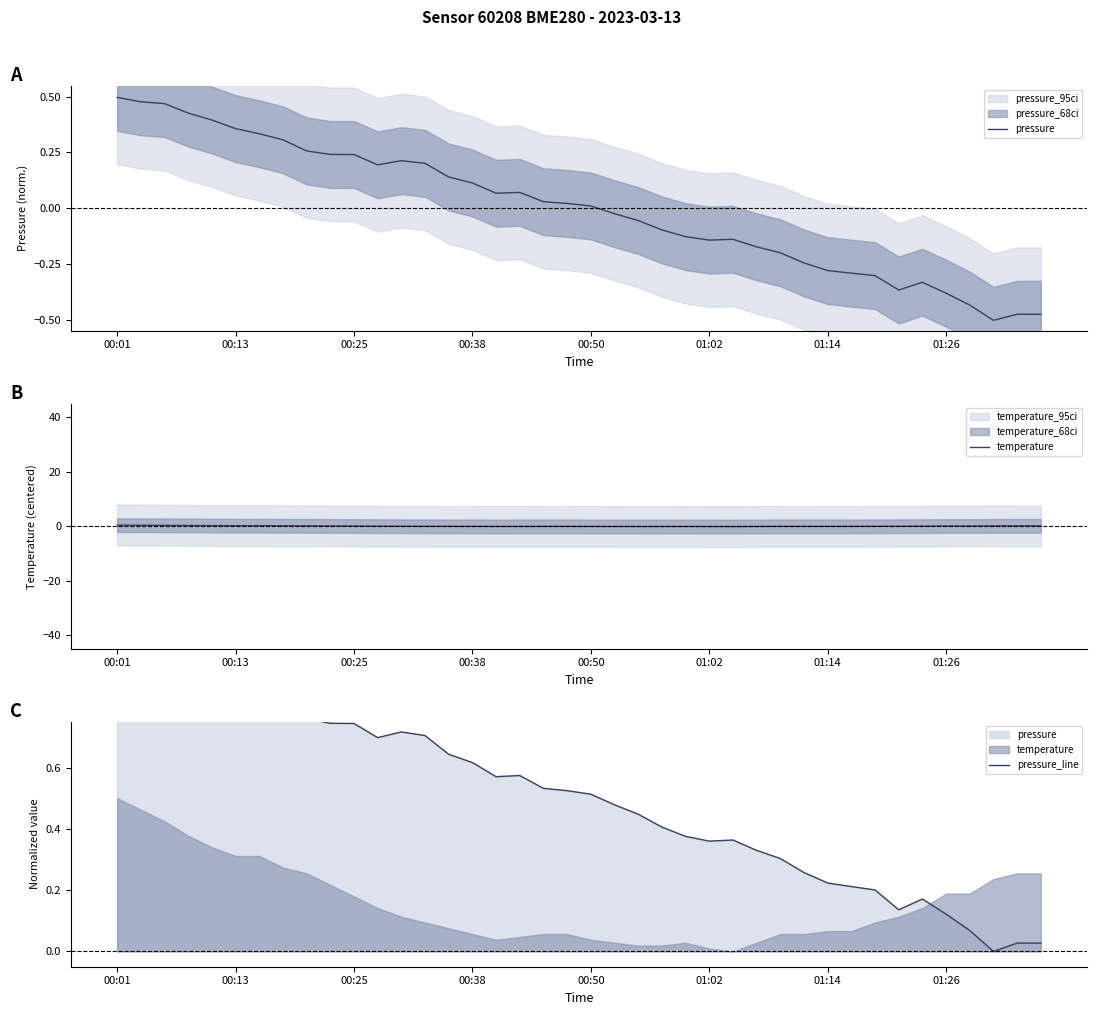

How many positive values does the pressure_line series have?

39